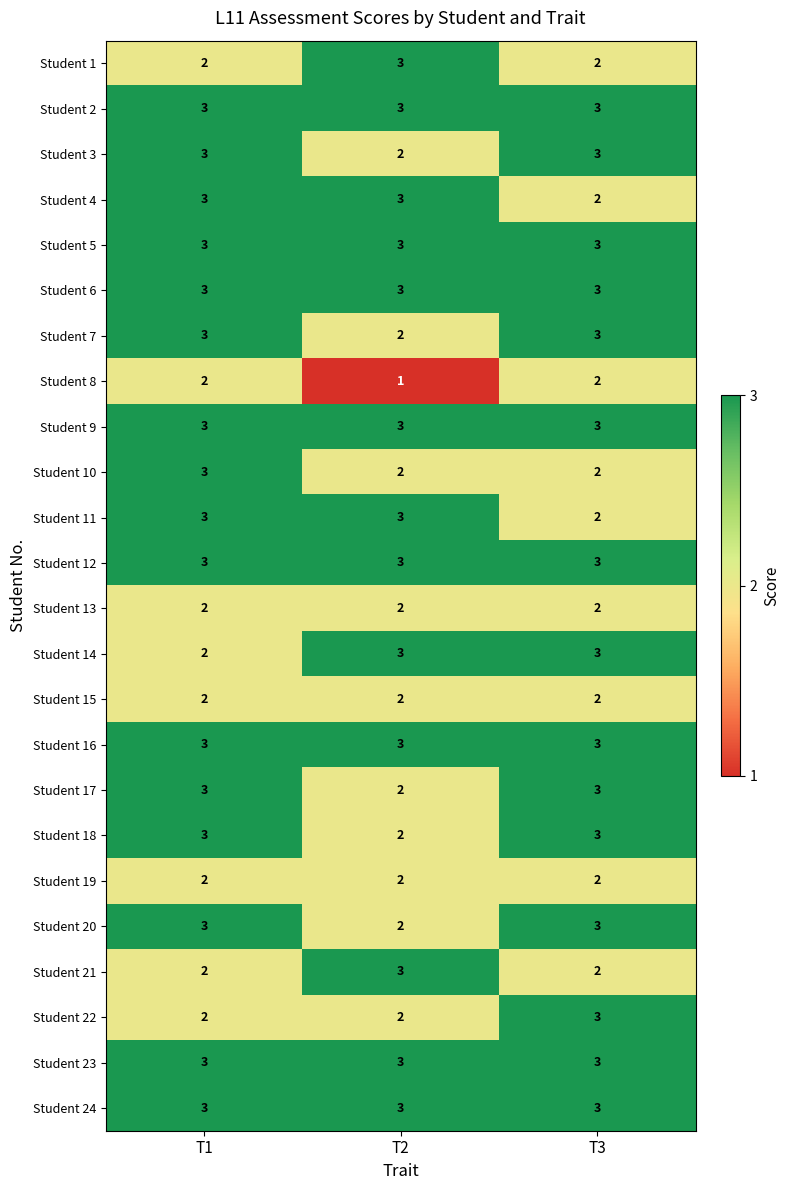

At which label is Student 14 closest to 2?

T1